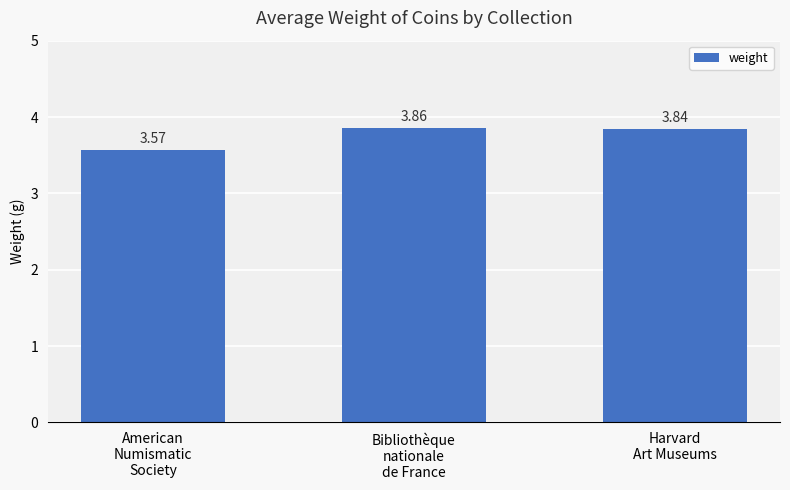

What is the sum of all values?

11.3